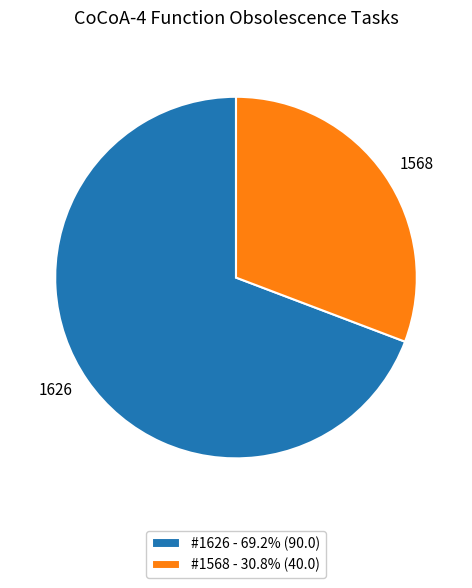

Is there any slice that represents more than half of the pie?

Yes